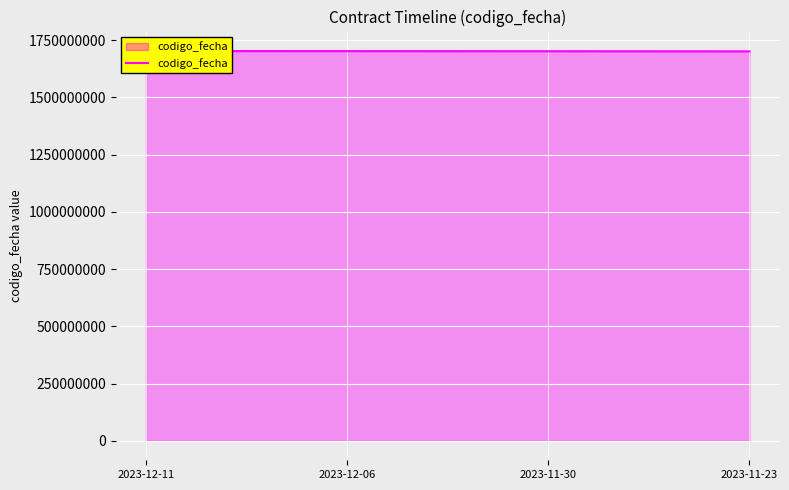

Approximately how many times larger is the value at 2023-12-06 compared to 2023-12-11?

1.0